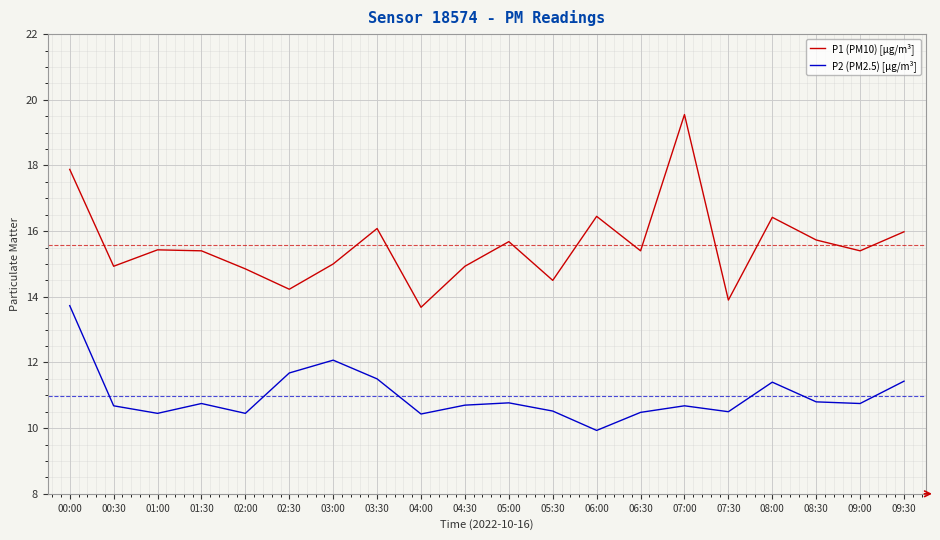

What position from the left is 00:30?

2